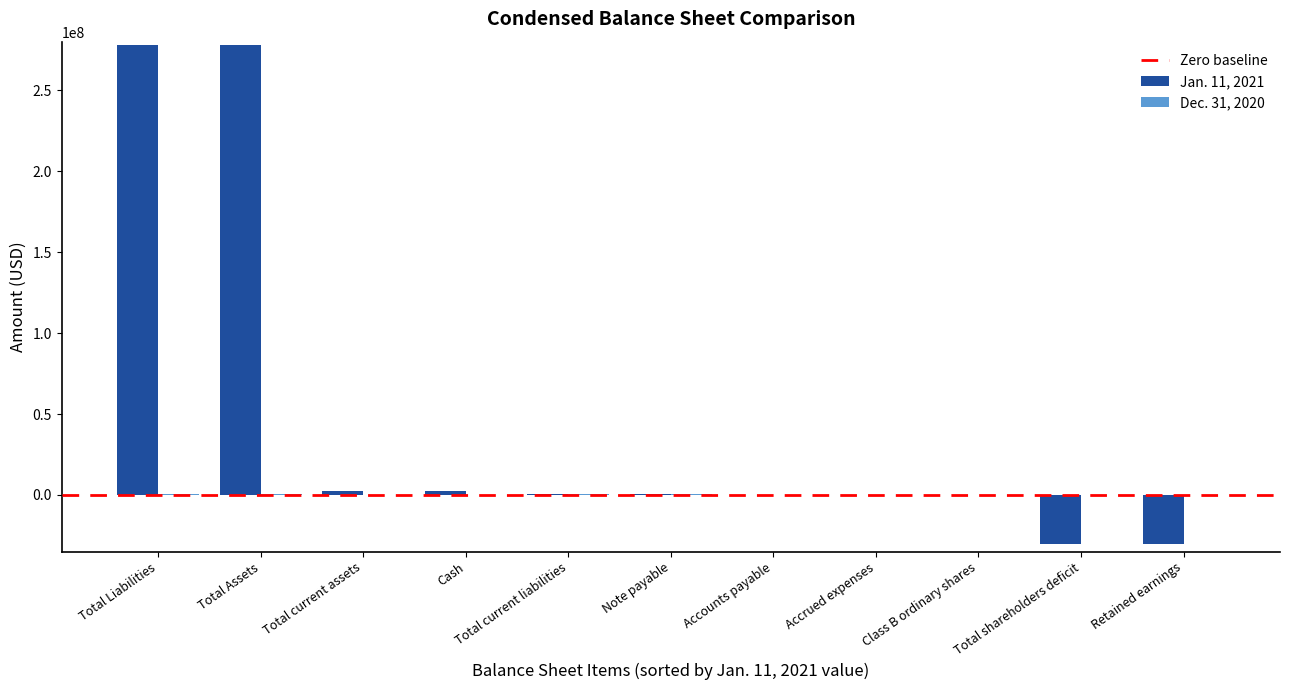

Are the bars horizontal?

No